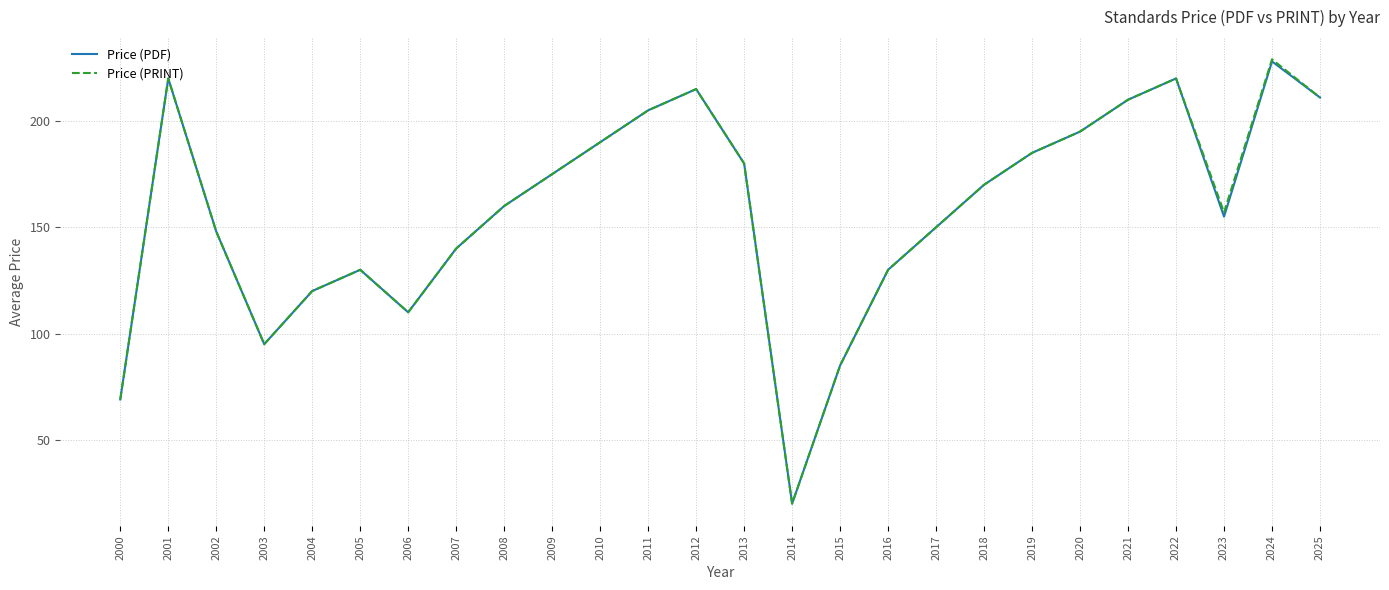

What is the total value across all series at 2017?

300.0